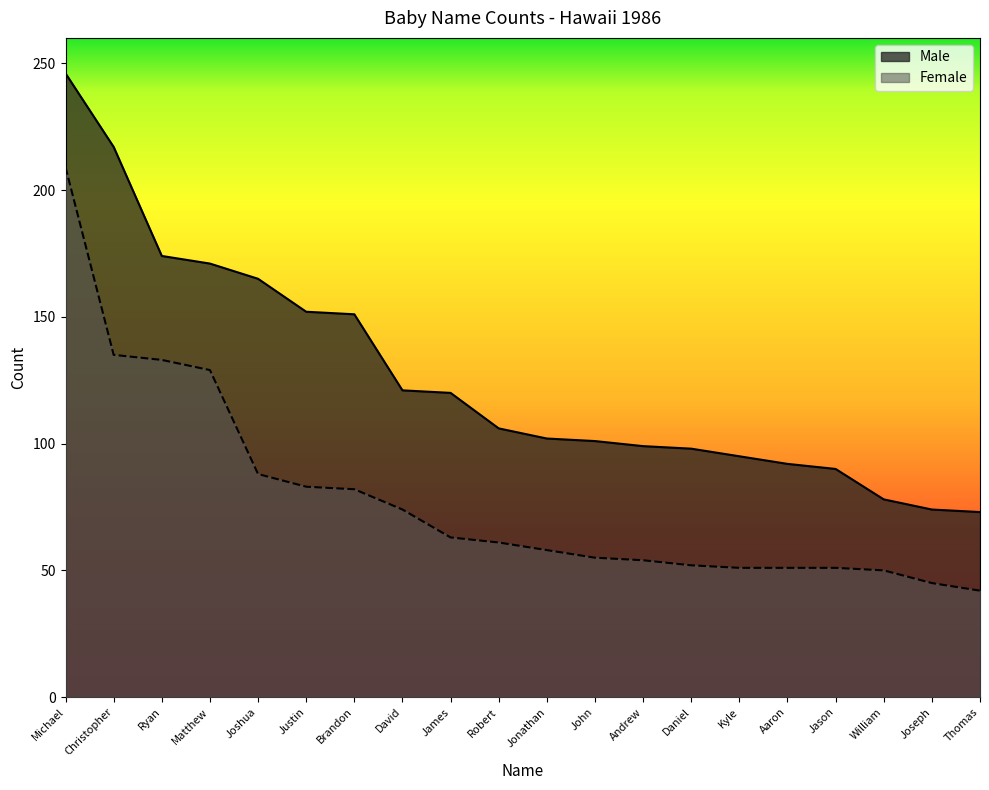

True or false: Male has more than 1 interior local peaks.

False